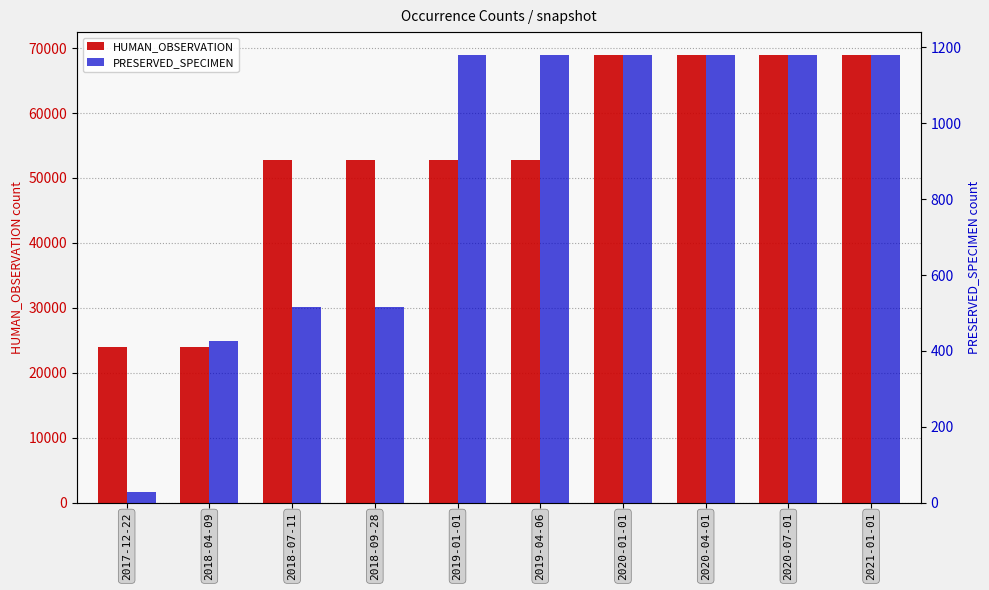

How many bars are there in total?

20